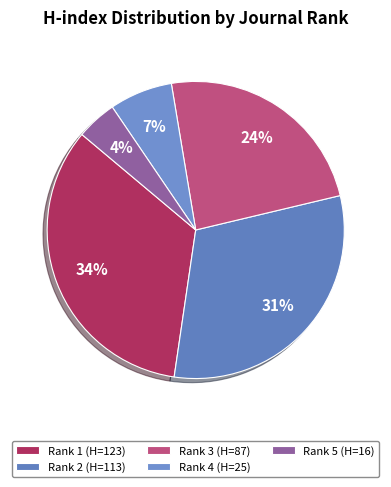

To the nearest percent, what is the combined percentage of Rank 3 (H=87) and Rank 1 (H=123)?

58%